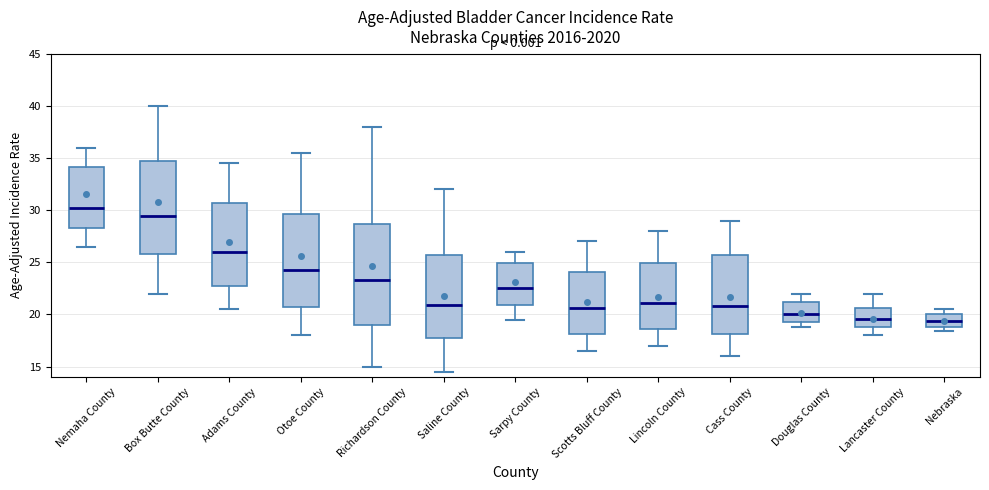

Comparing the boxes themselves (not the whiskers), which one is the tallest?

Richardson County